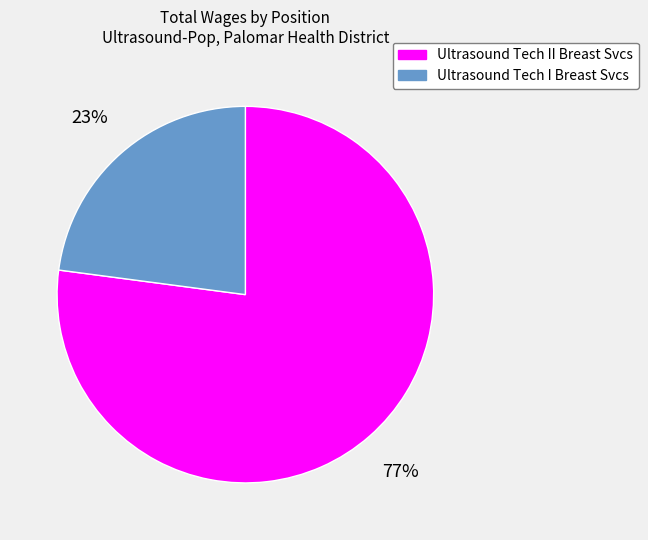

What is the majority slice?

Ultrasound Tech II Breast Svcs